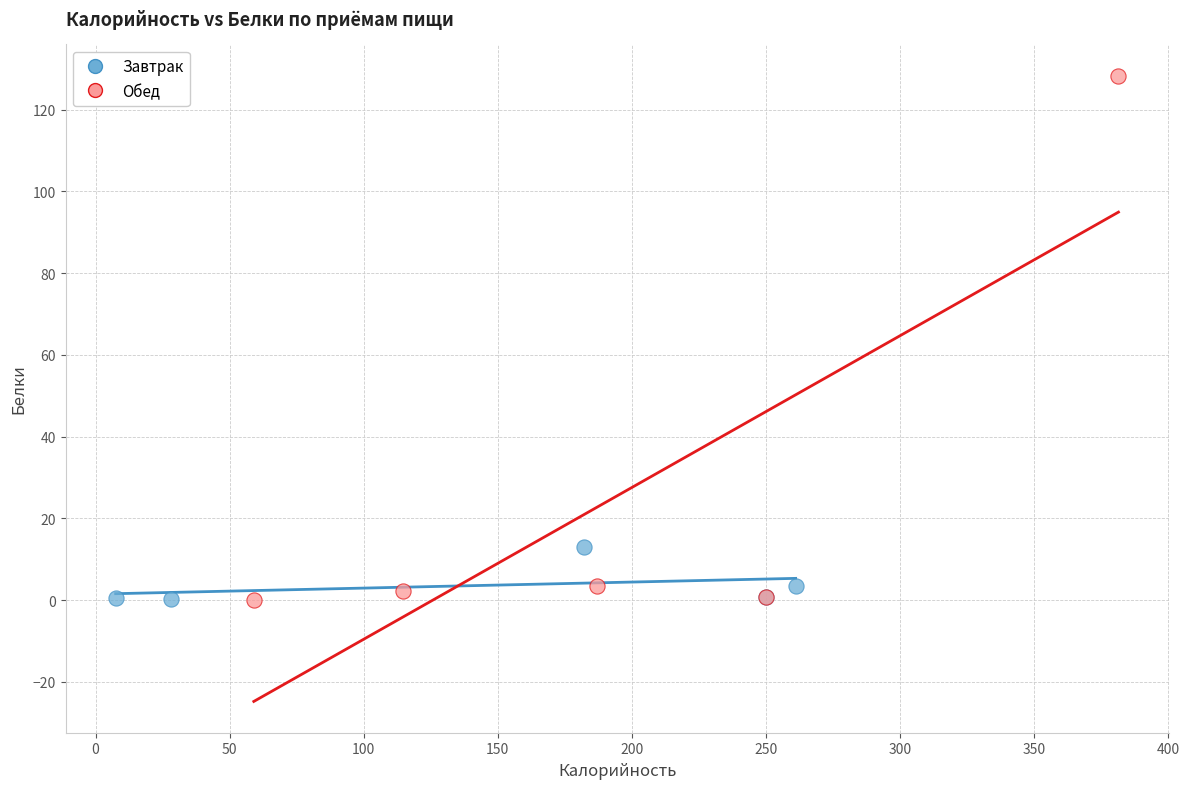

Which series reaches the maximum Y coordinate?

Обед